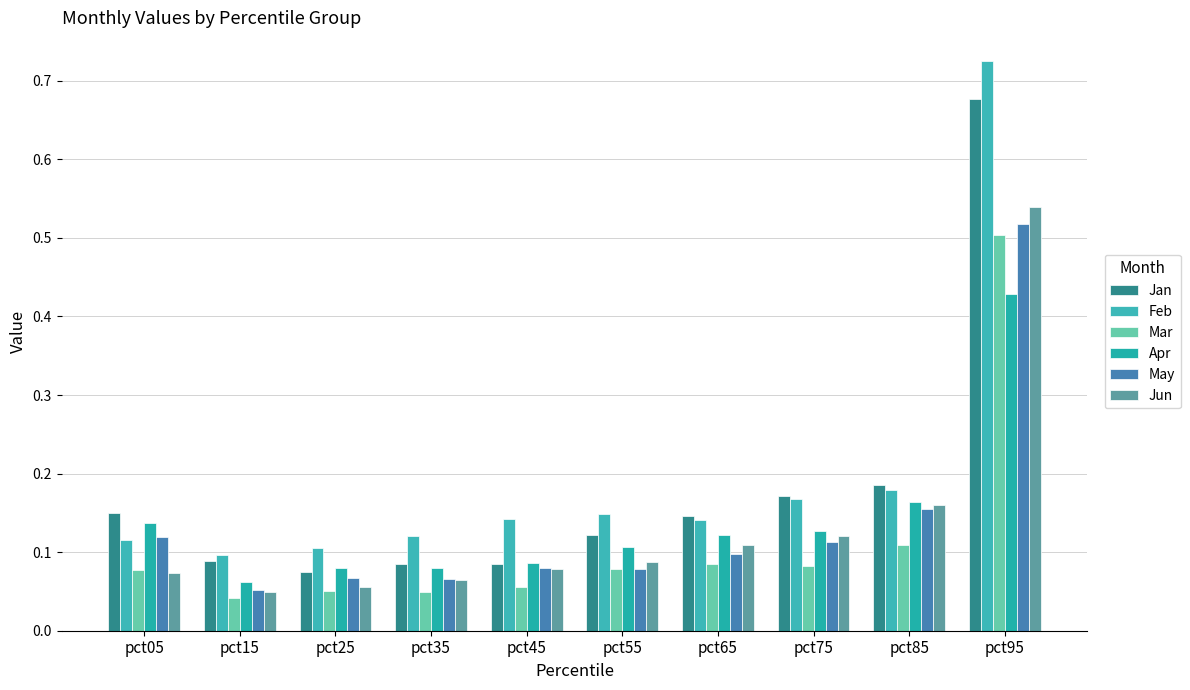

How many bars are there in each group?

6